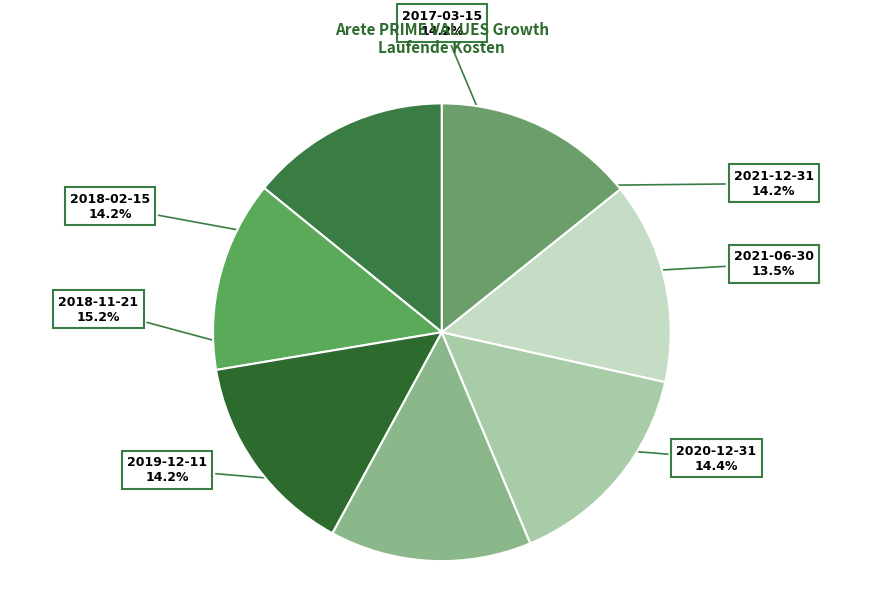

How many slices are in this pie chart?

7